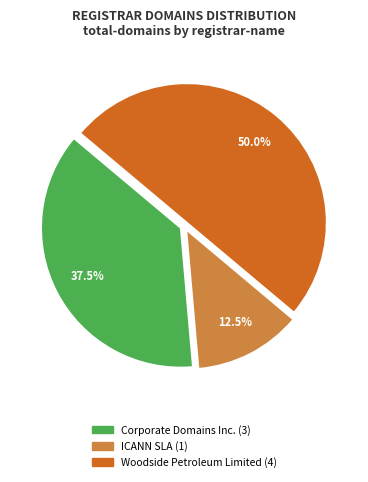

Which category has the biggest portion of the pie?

Woodside Petroleum Limited